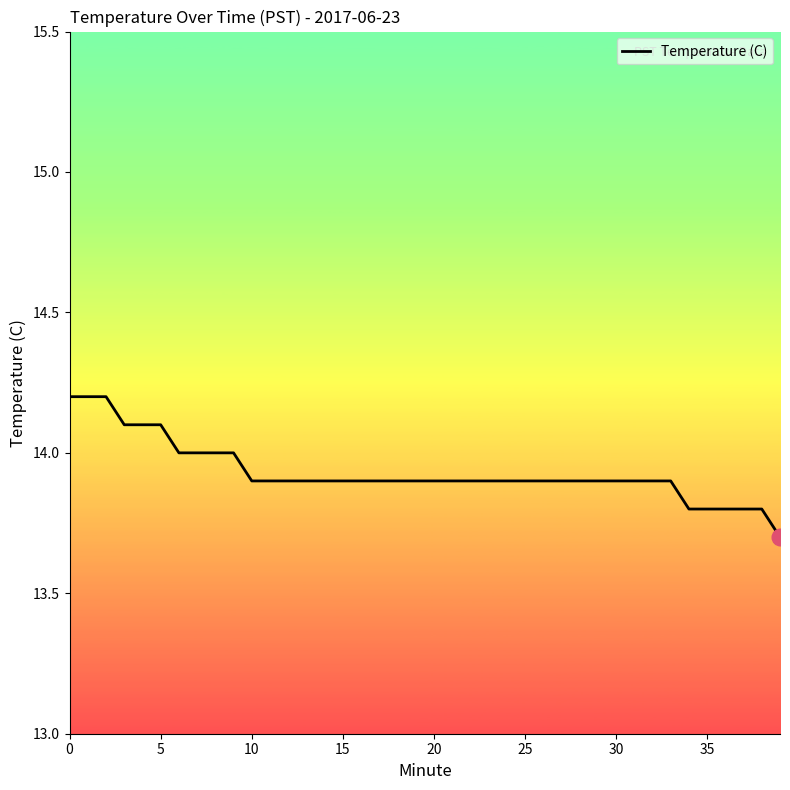

What is the smallest value displayed?

13.7